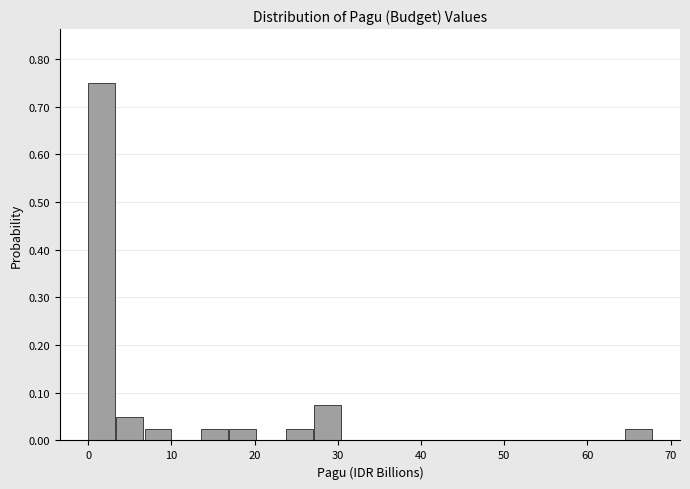

Around what value on the x-axis is the tallest bar? Give the approximate position of its centre, as read against the axis.

2